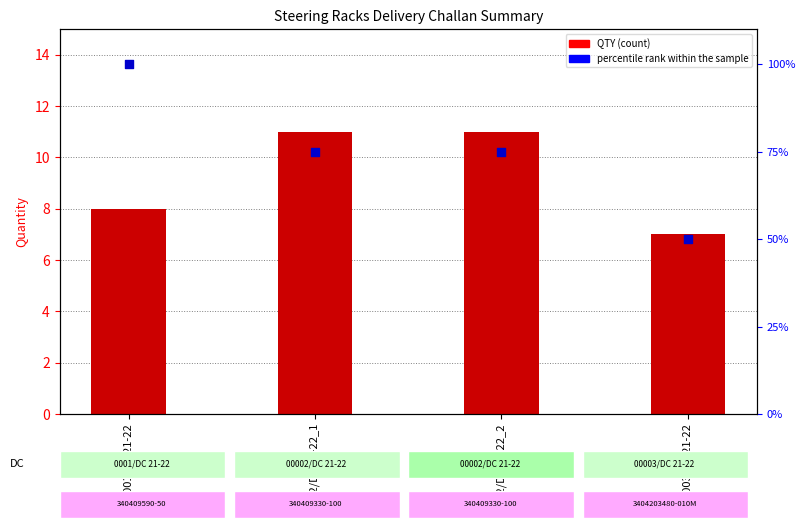

Which series reaches the minimum Y coordinate?

QTY